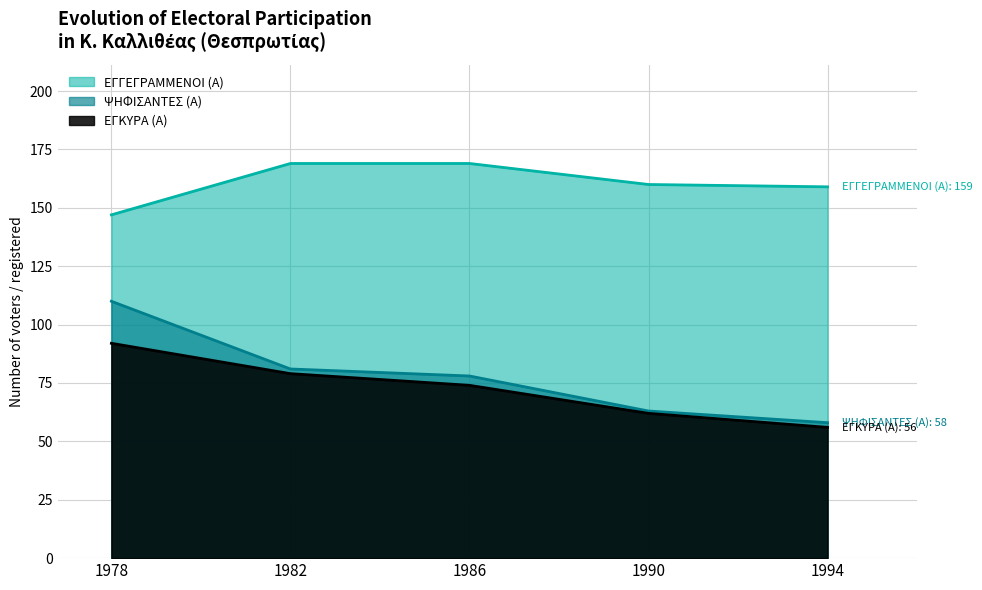

Does the chart have visible grid lines?

Yes